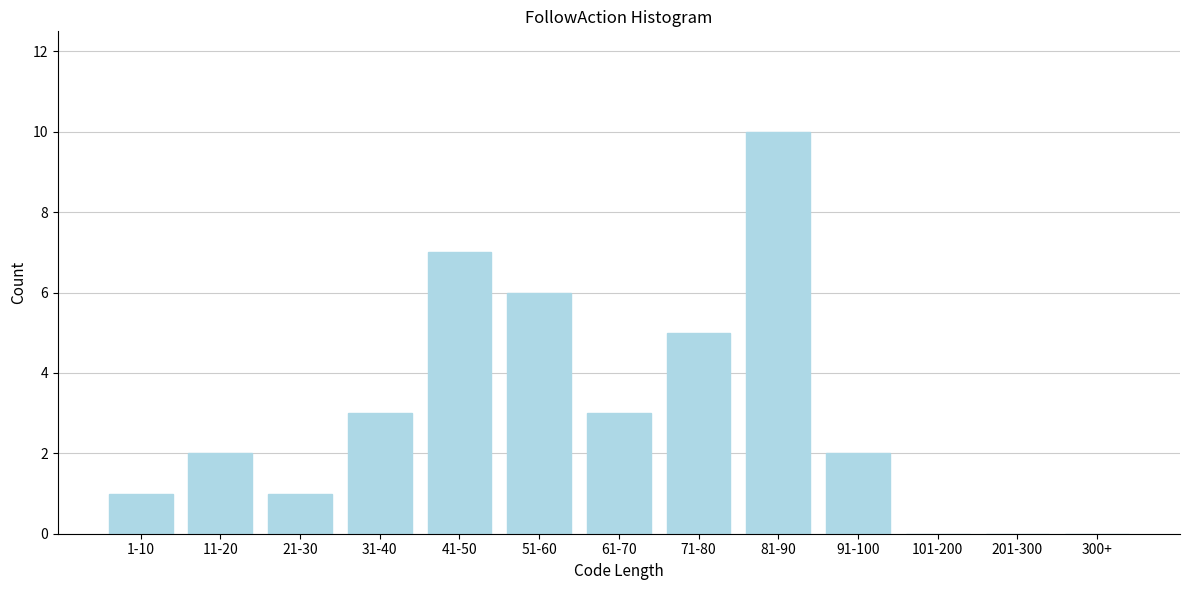

Reading right to left, what are all the values shown in this chart?

300+=0	201-300=0	101-200=0	91-100=2	81-90=10	71-80=5	61-70=3	51-60=6	41-50=7	31-40=3	21-30=1	11-20=2	1-10=1